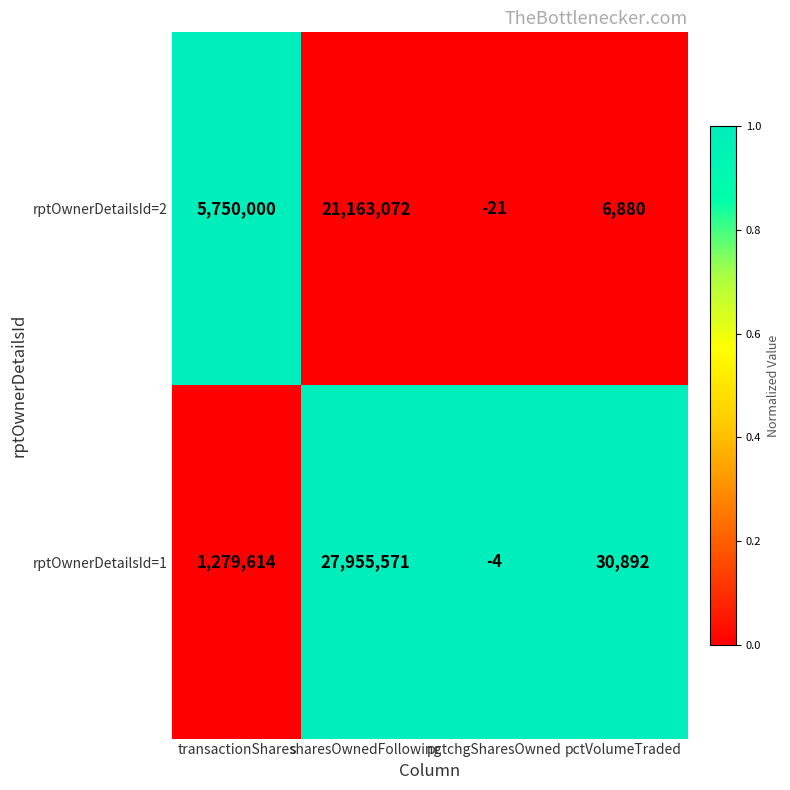

How many data points does each series have?

4